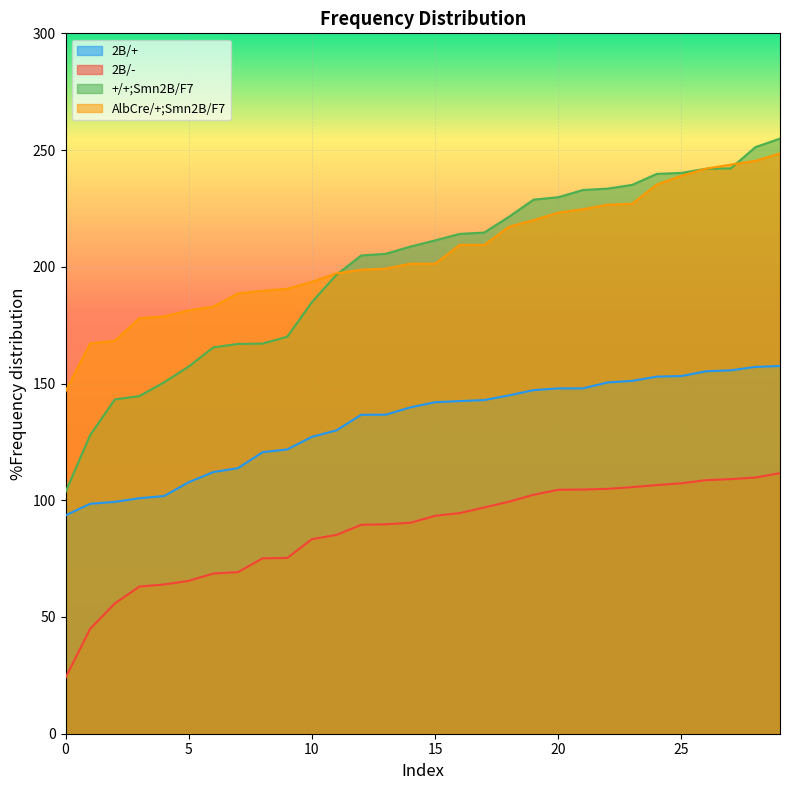

What is the greatest value displayed?

254.9